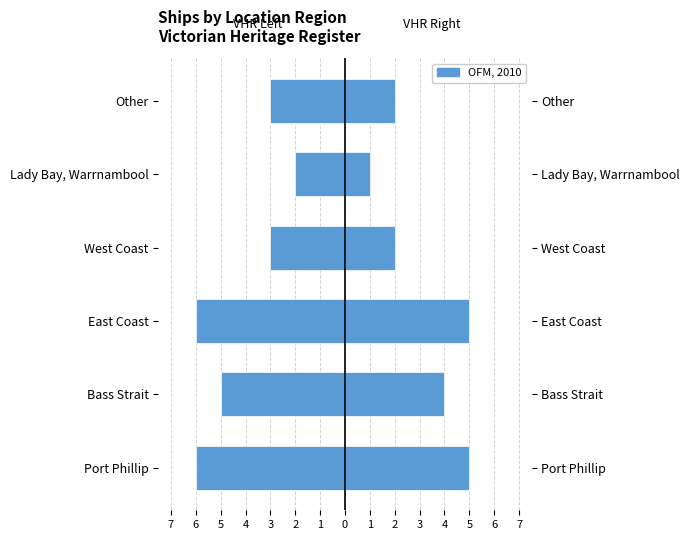

Which has a higher value, Bass Strait or East Coast?

Bass Strait